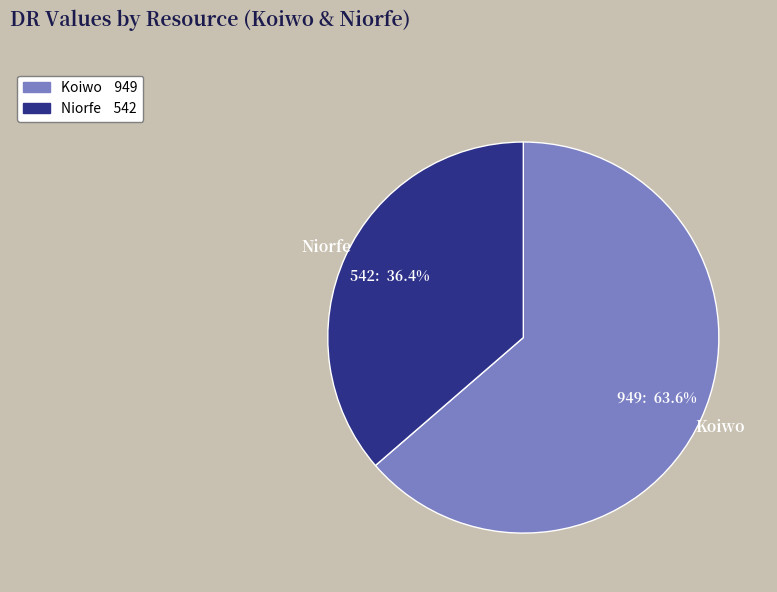

Is there any slice that represents more than half of the pie?

Yes